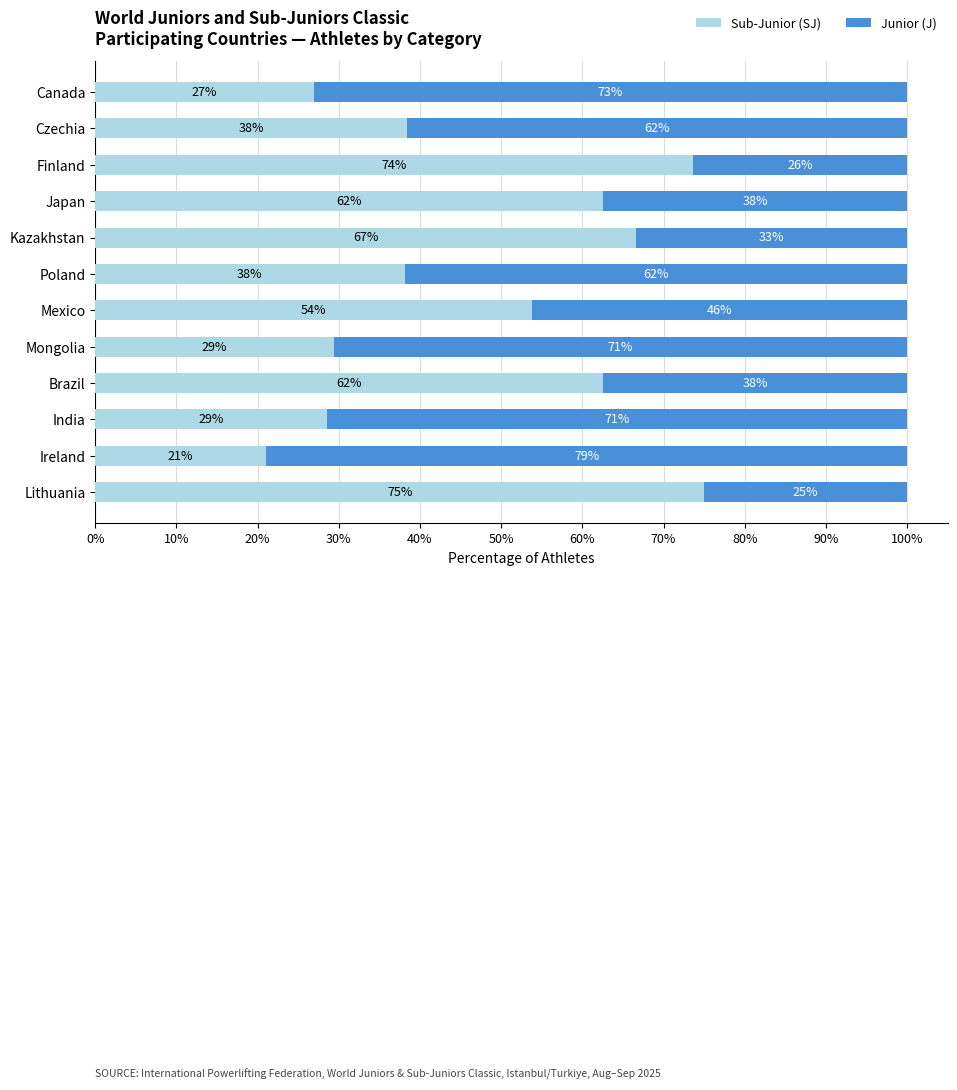

What is the difference between the Sub-Junior (SJ) values at Kazakhstan and Finland?

7.0